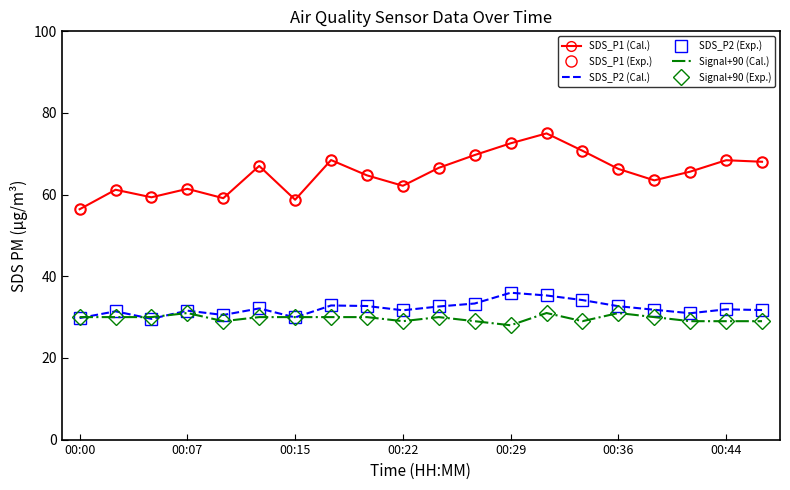

What is the maximum value shown in the chart?

75.0